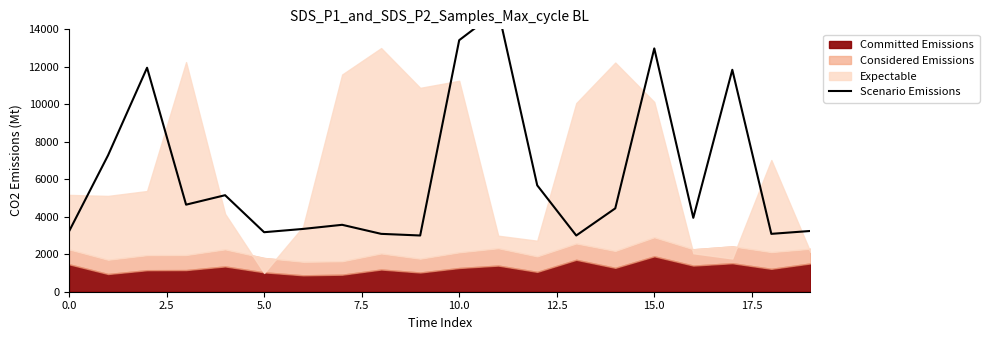

Reading left to right, transcribe all the data shown in this chart.

3219.4	7277.9	11950.6	4645.3	5149.9	3175.5	3351.0	3570.4	3087.8	3000.0	13420.5	15000.0	5676.4	3000.0	4447.9	12981.7	3943.3	11841.0	3087.8	3241.3